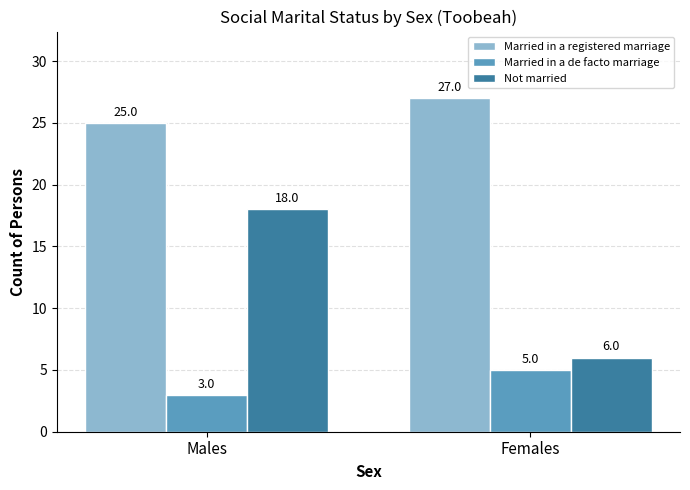

At which label is Married in a de facto marriage closest to 4?

Males